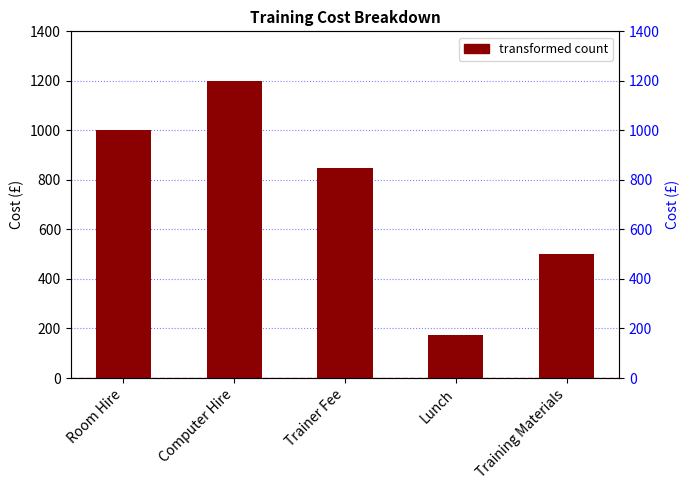

True or false: the data shows 1725 at Room Hire.

False